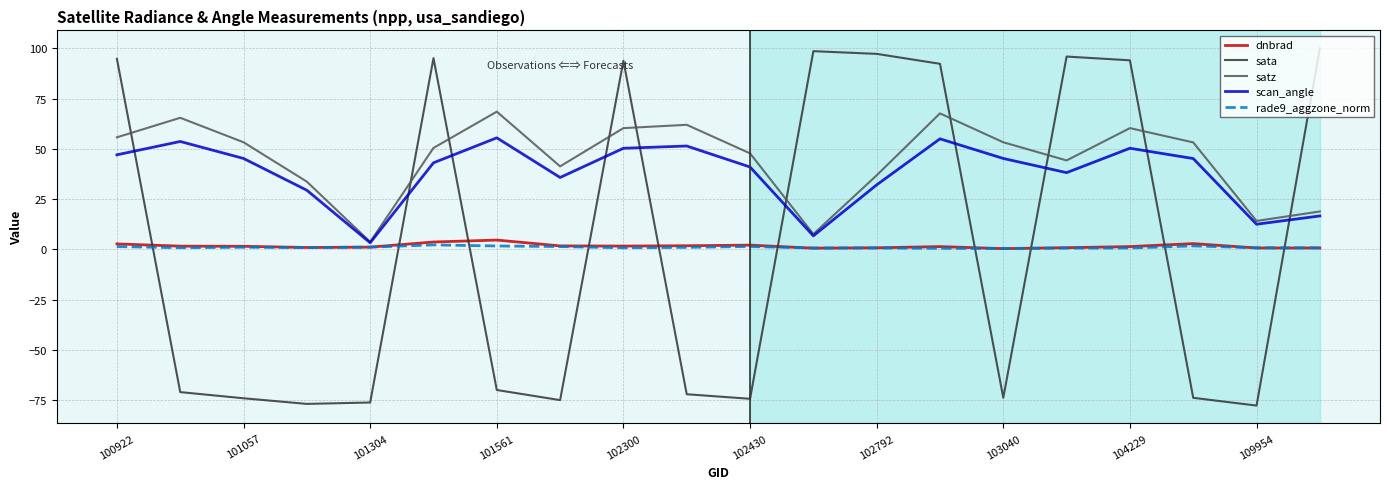

What is the maximum value shown in the chart?

100.1